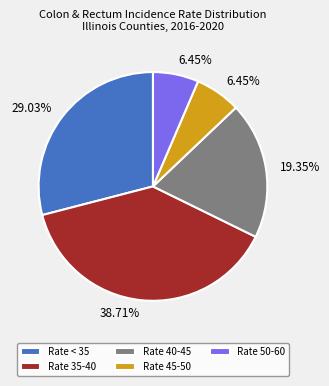

Is there a majority slice in this chart?

No